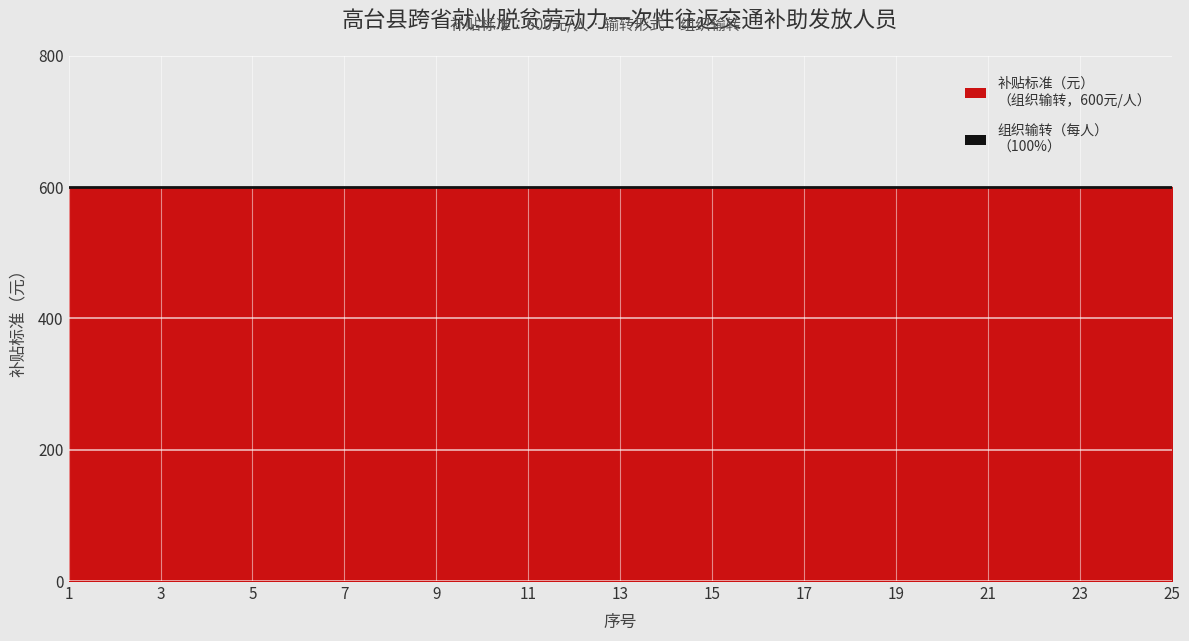

Does the chart display data point markers on the line(s)?

No